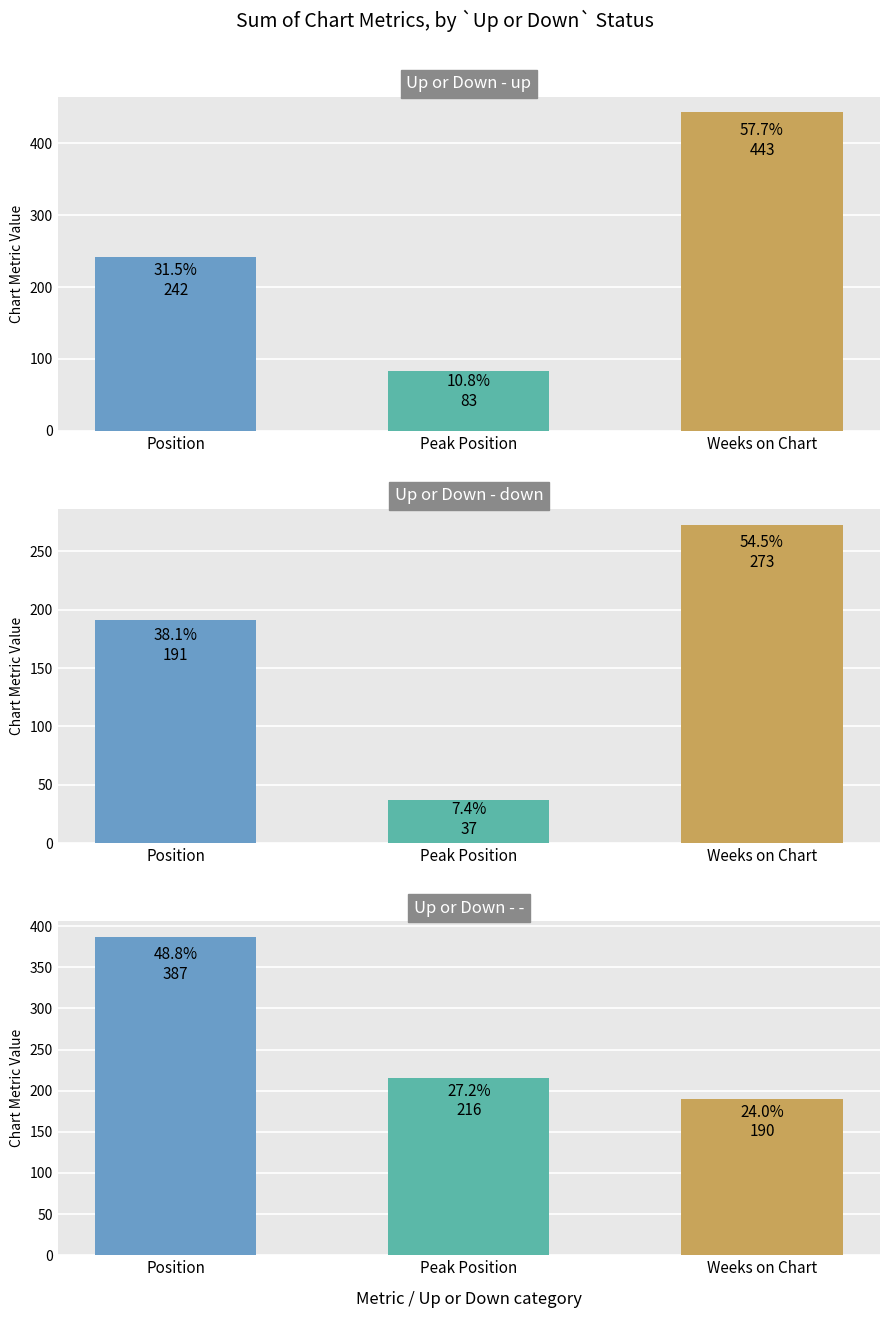

At which label does down first exceed 191?

Weeks on Chart